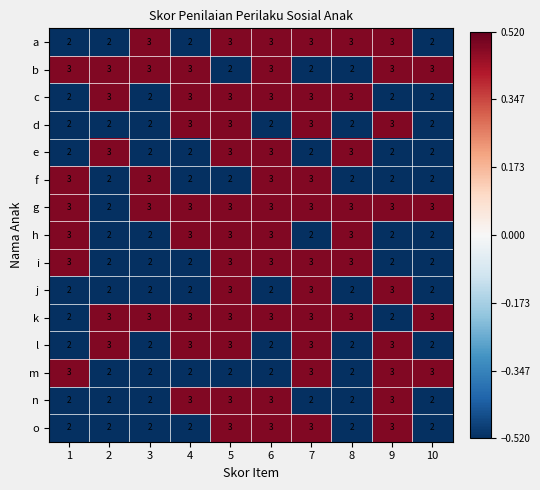

How many l values are between 2 and 3?

10